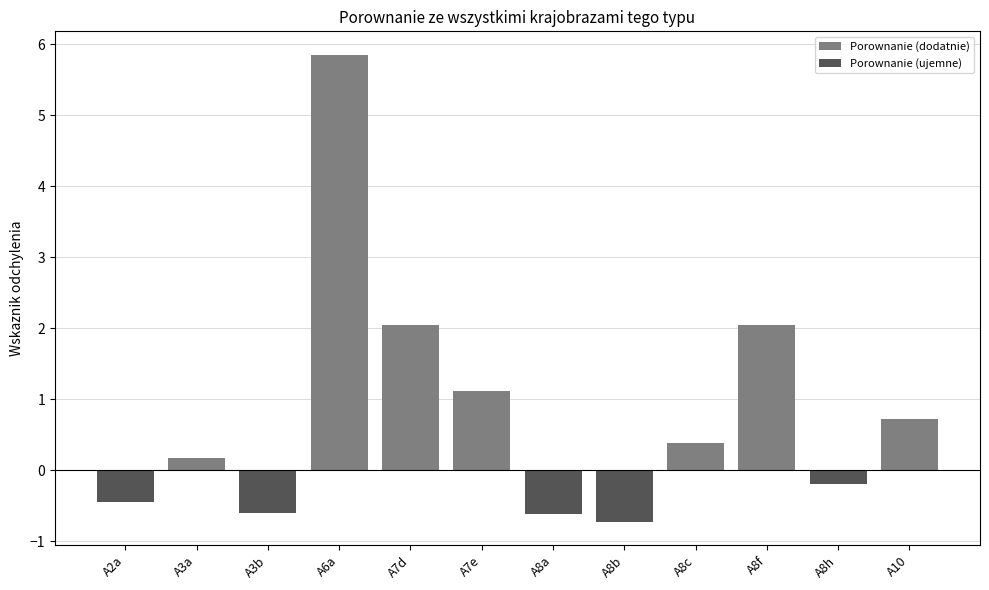

What is the sum of all values?

9.8